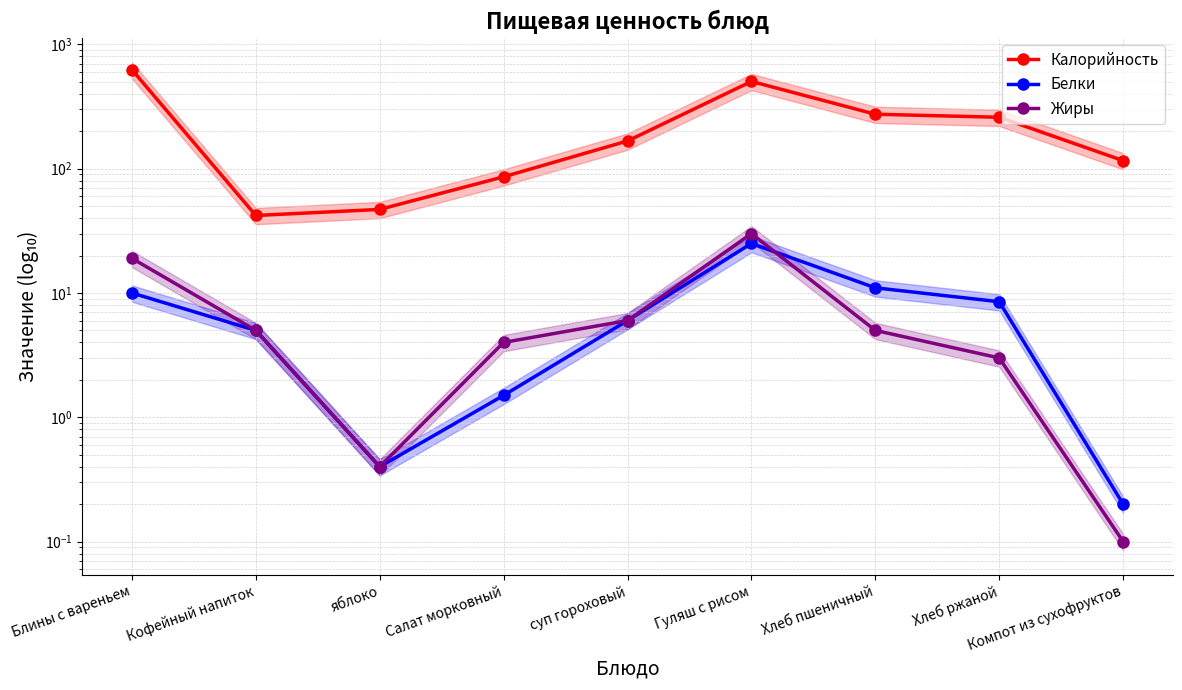

After their last crossing, which series has the higher values: Белки or Жиры?

Белки